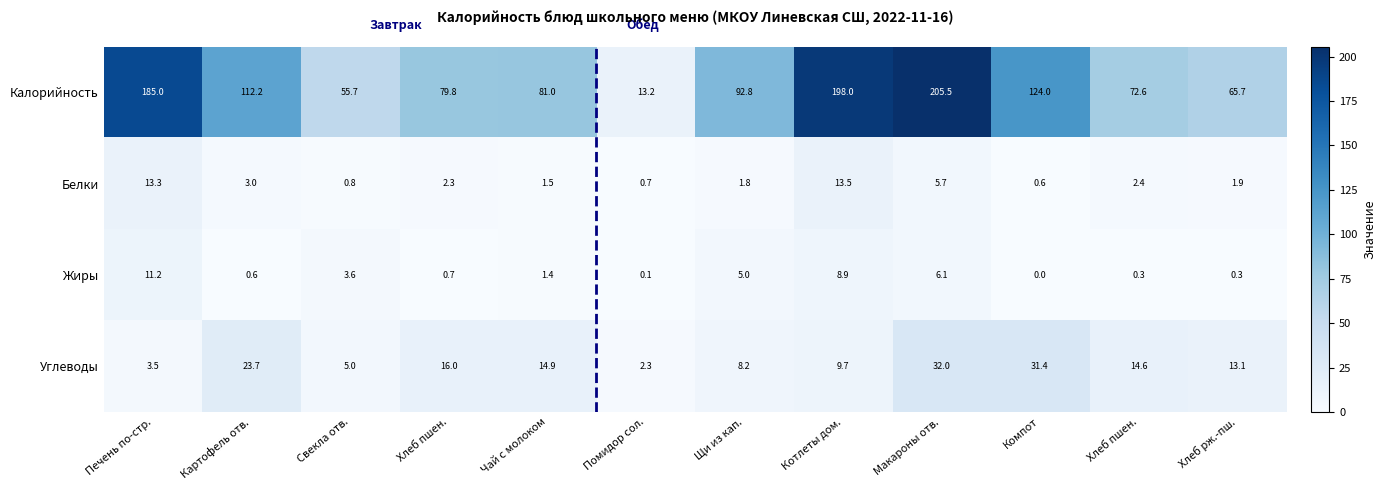

How many categories are shown in the chart?

12